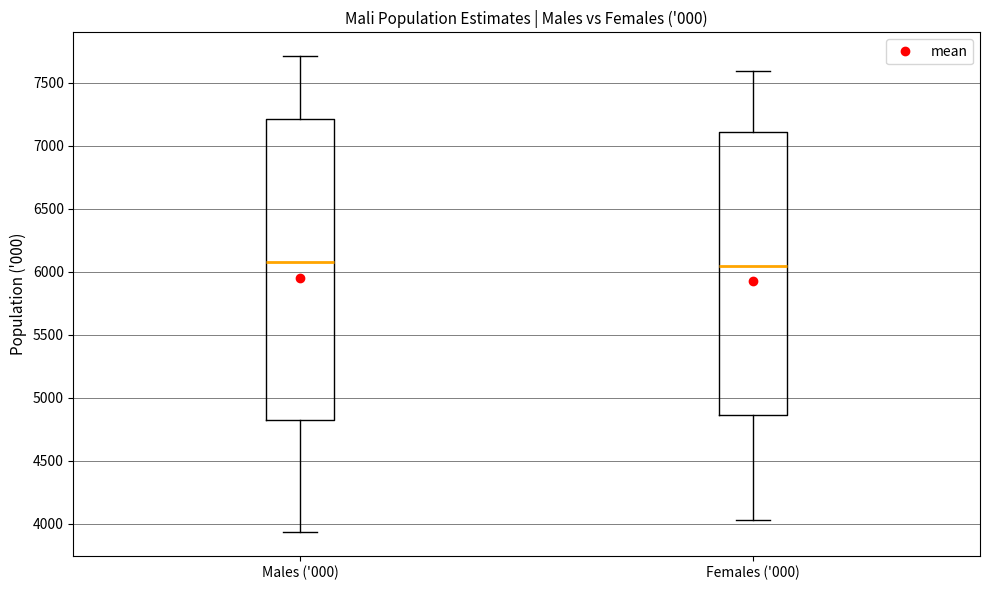

Reading left to right, transcribe this box plot: for each box, give where its median line is, the range the box spans, and where its two whiskers end, as read against the y-axis. The values are not printed on the chart, so give them approximately, as read against the axis.

Males ('000): median 6100, box 4800 to 7200, whiskers 3950 to 7700
Females ('000): median 6050, box 4850 to 7100, whiskers 4050 to 7600